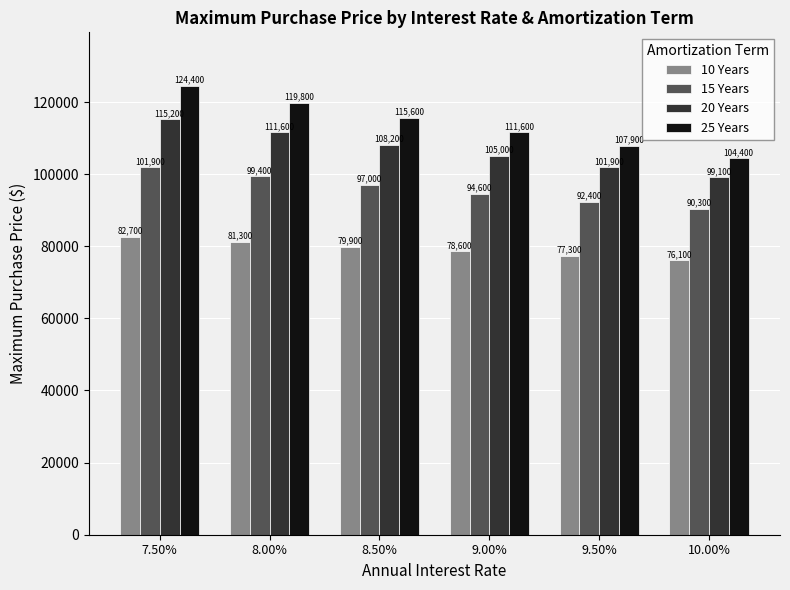

What is the label of the 2nd bar from the right?

9.50%